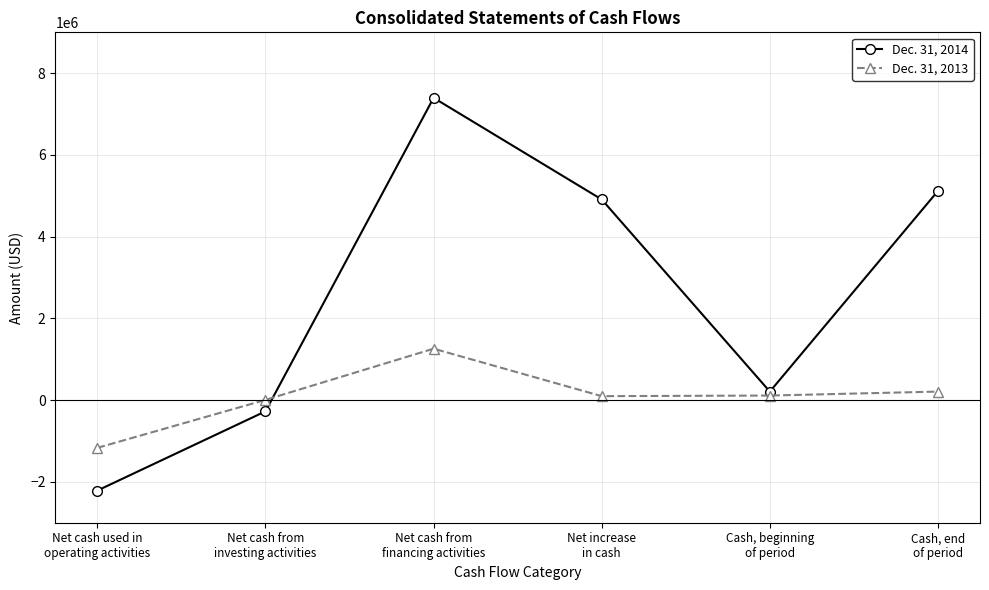

What is the difference between the Dec. 31, 2013 values at Net cash from
financing activities and Net cash used in
operating activities?

2427000